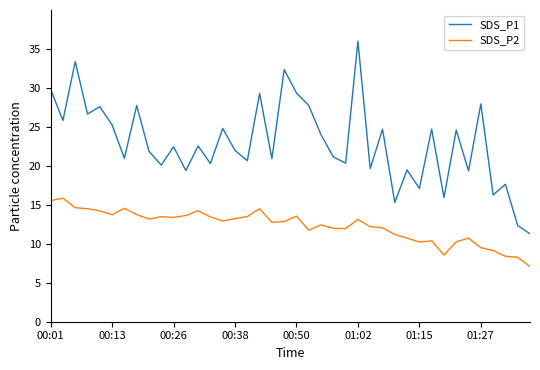

True or false: SDS_P1 and SDS_P2 cross at least once.

False